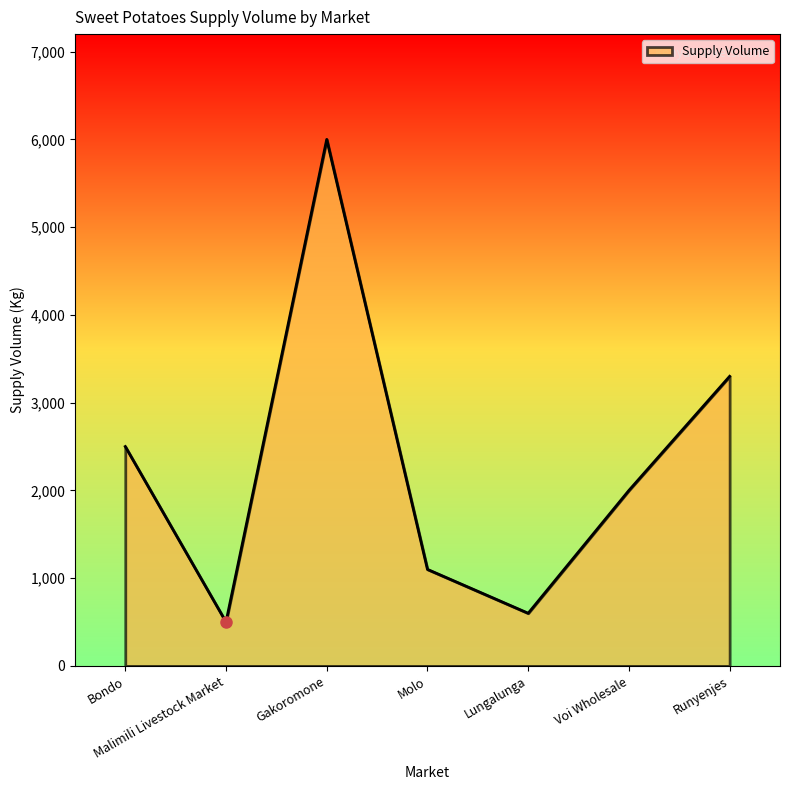

Rank the categories by value from lowest to highest.

Malimili Livestock Market, Lungalunga, Molo, Voi Wholesale, Bondo, Runyenjes, Gakoromone